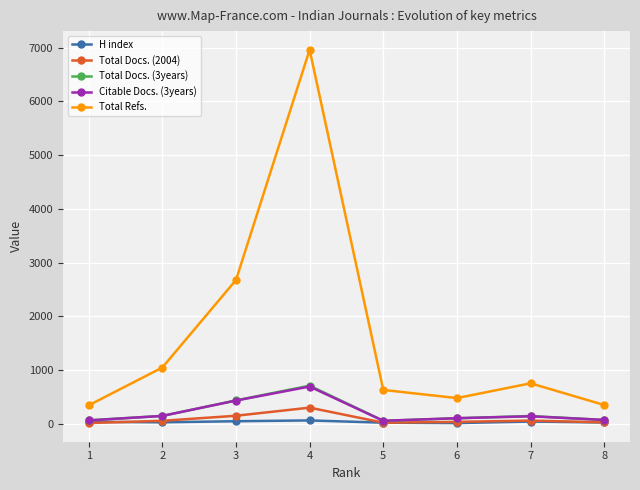

True or false: H index and Total Refs. intersect in this chart.

False